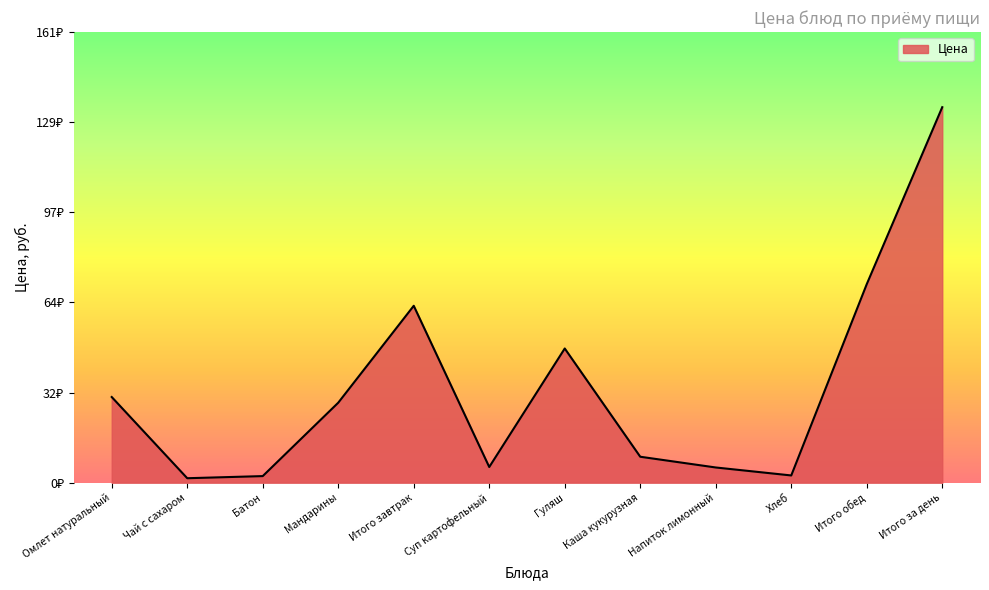

Rank the categories by value from lowest to highest.

Чай с сахаром, Батон, Хлеб, Напиток лимонный, Суп картофельный, Каша кукурузная, Мандарины, Омлет натуральный, Гуляш, Итого завтрак, Итого обед, Итого за день